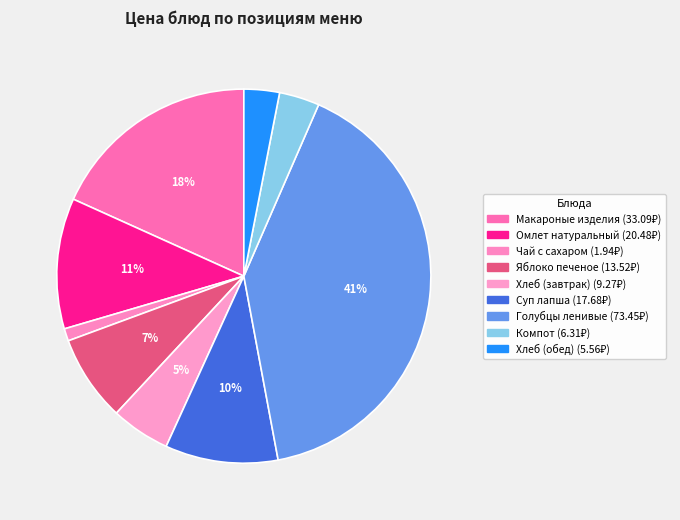

To the nearest percent, what is the average slice percentage?

11%